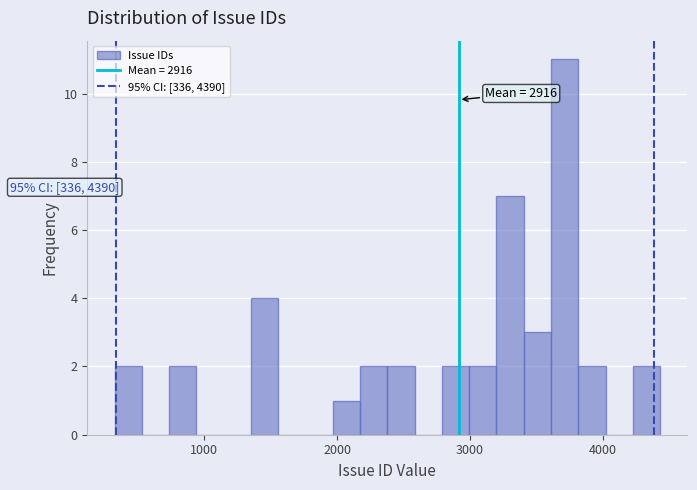

Around what value on the x-axis is the tallest bar? Give the approximate position of its centre, as read against the axis.

3700